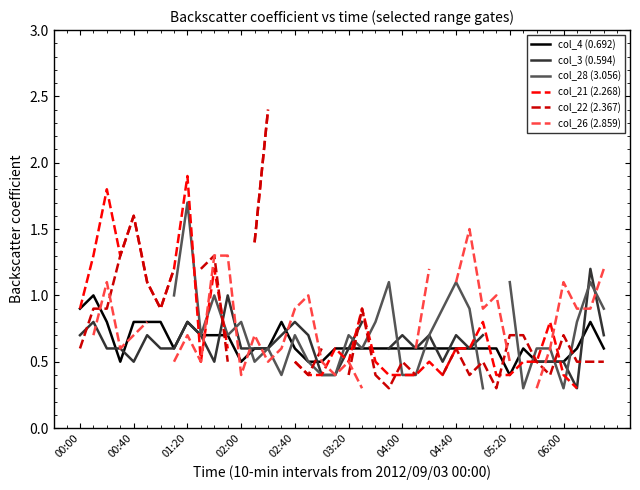

Which series has the largest range (max minus min)?

col_21 (2.268)